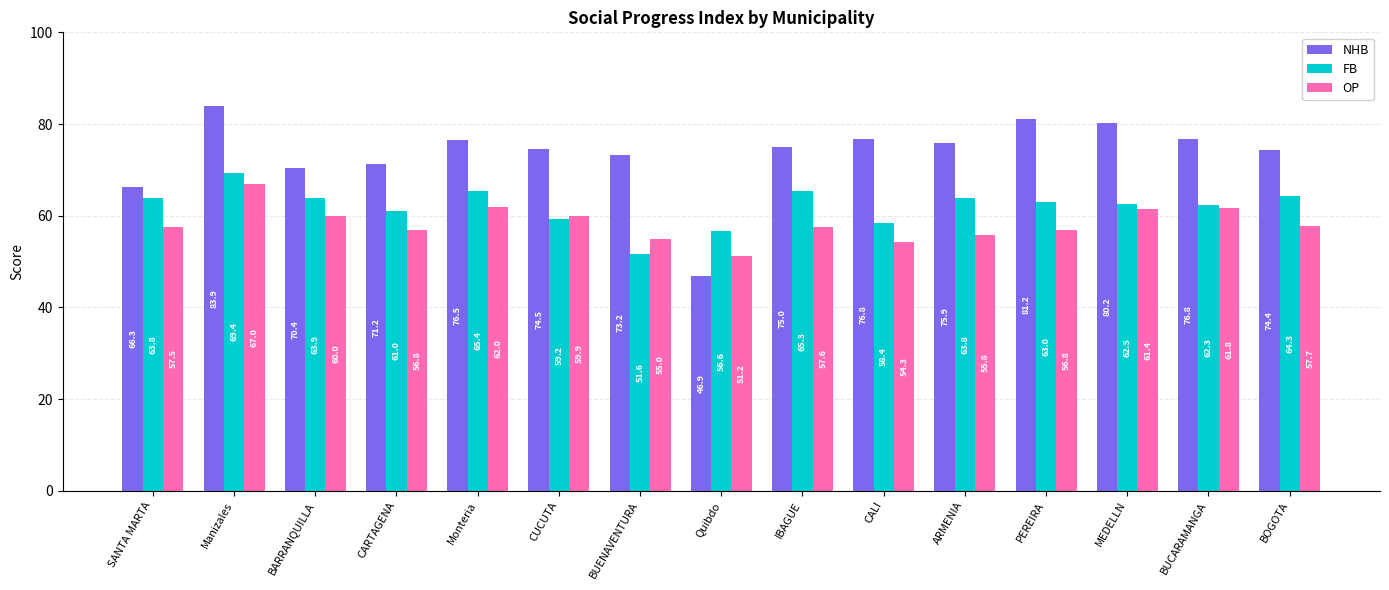

At how many categories does at least one series exceed 53?

15